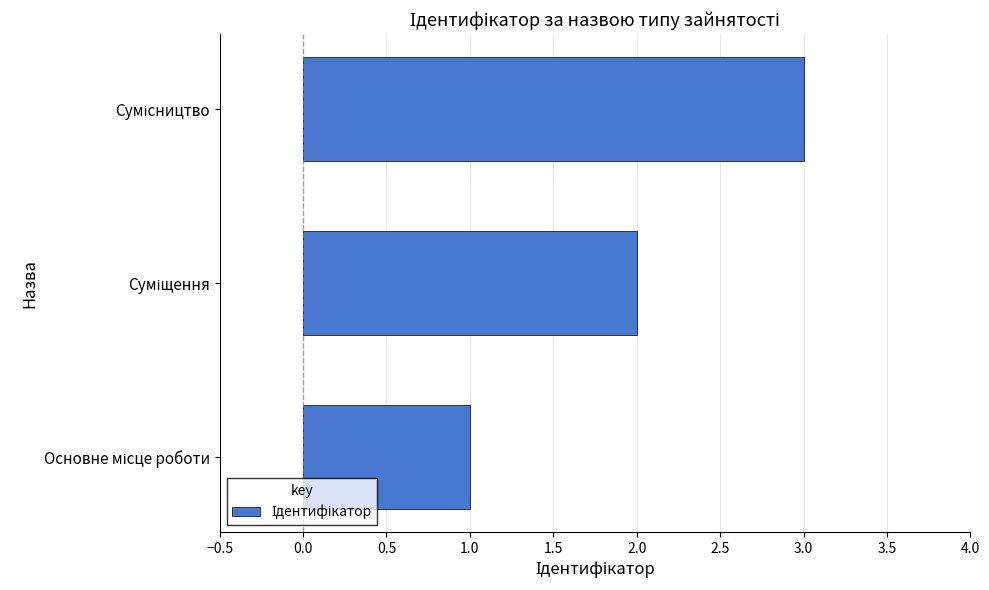

What is the maximum value shown in the chart?

3